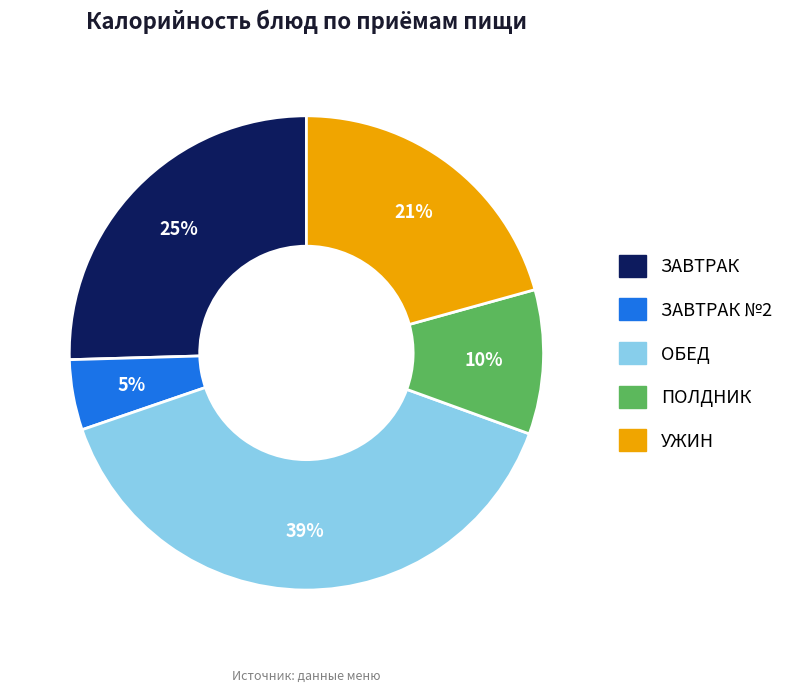

Is there any slice that represents more than half of the pie?

No